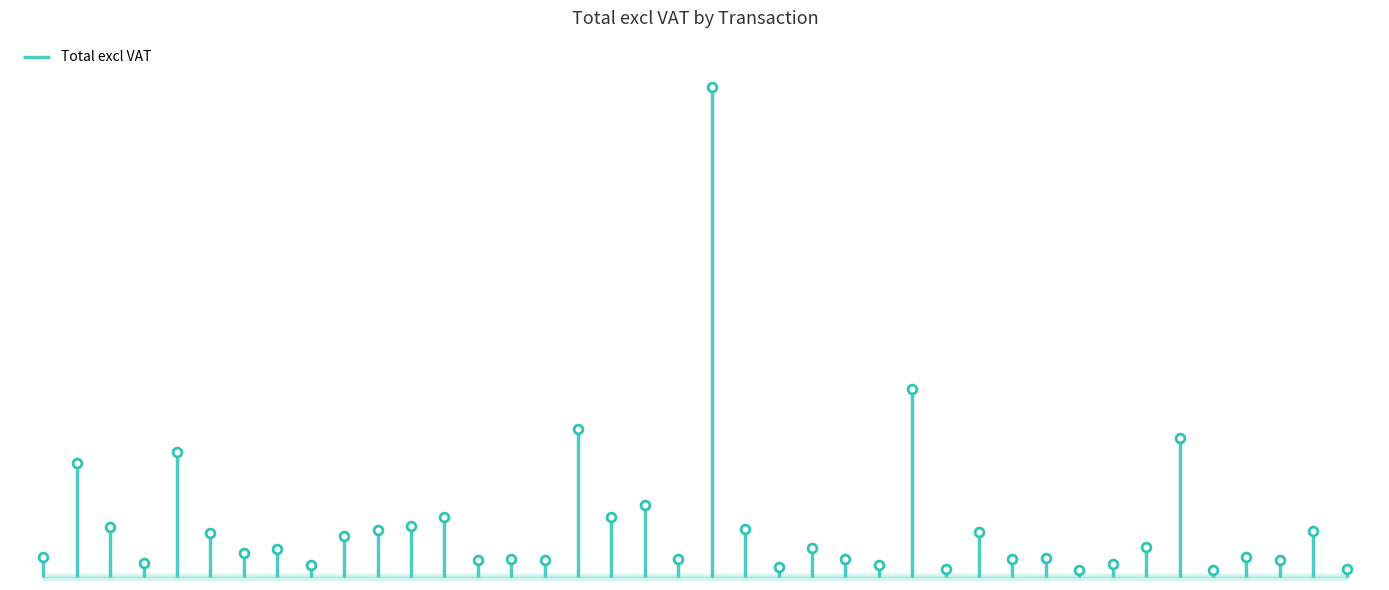

Between 29907923833 and 9939369166, which is larger?

29907923833